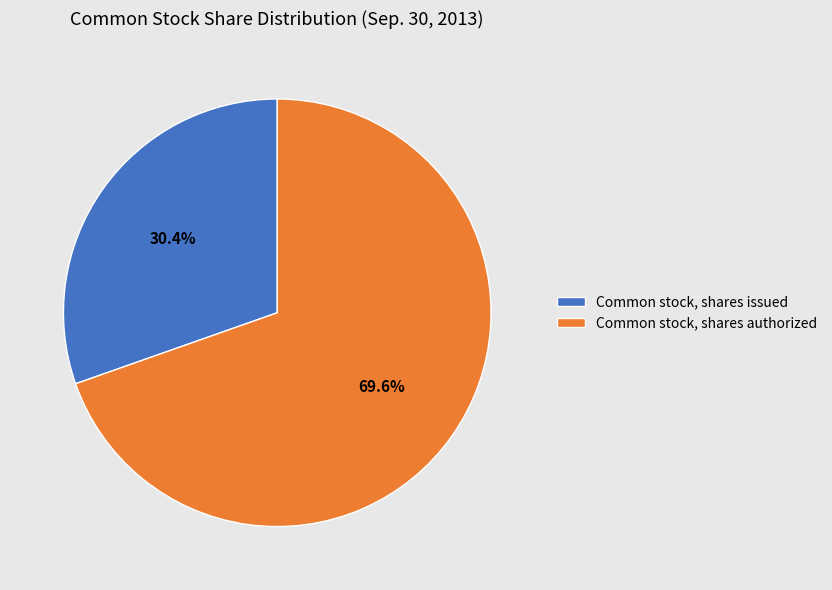

To the nearest percent, what portion does Common stock, shares authorized represent?

70%